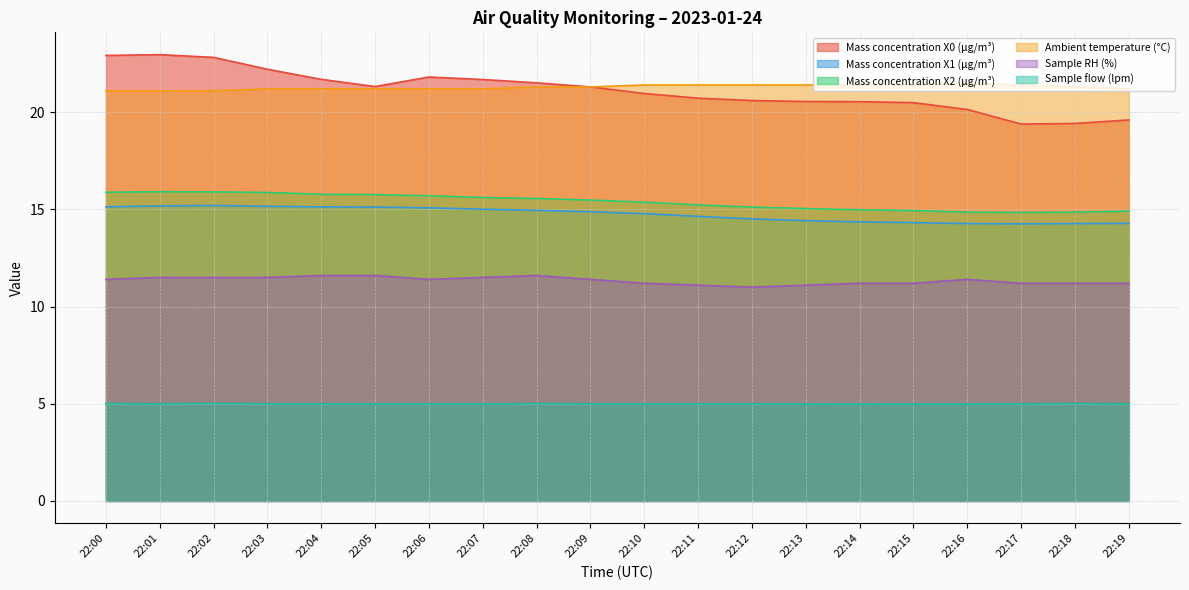

At how many categories does at least one series exceed 12?

20